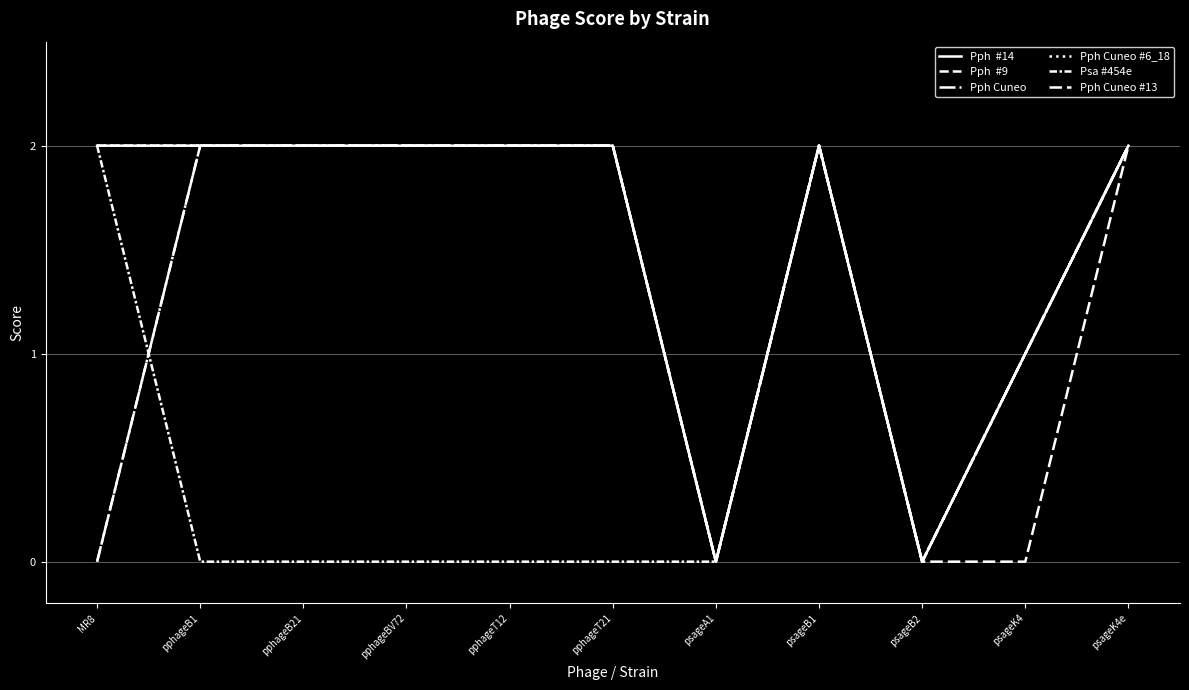

Does the chart display data point markers on the line(s)?

No